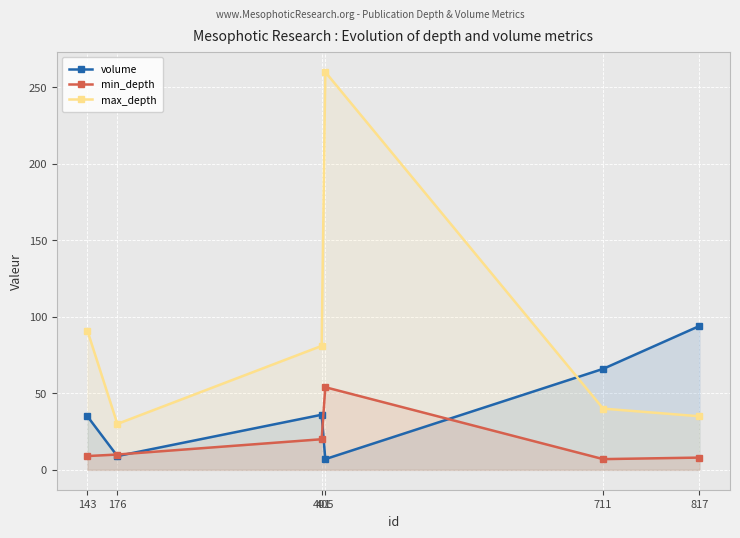

What is the average value of the max_depth series?

90